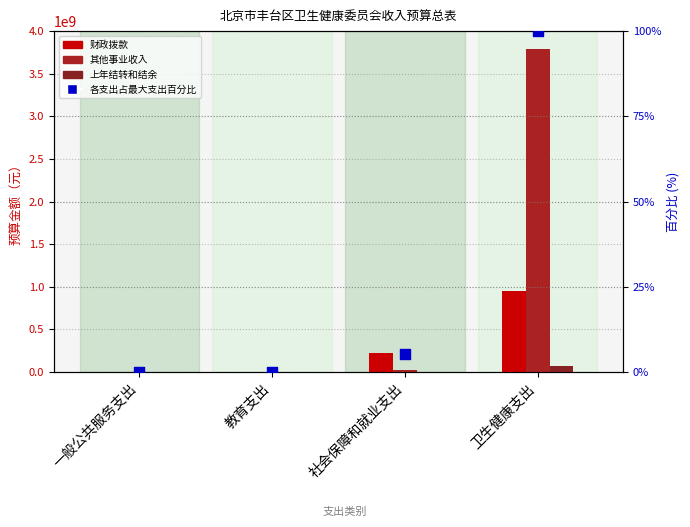

Which series has the largest Y range (max minus min)?

其他事业收入